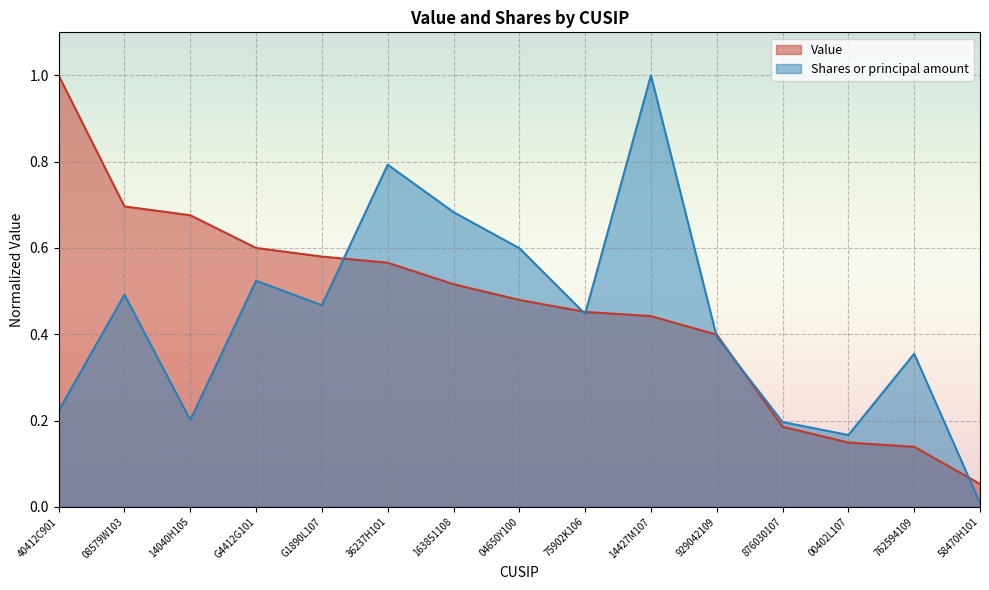

How many times do Value and Shares or principal amount cross each other?

6